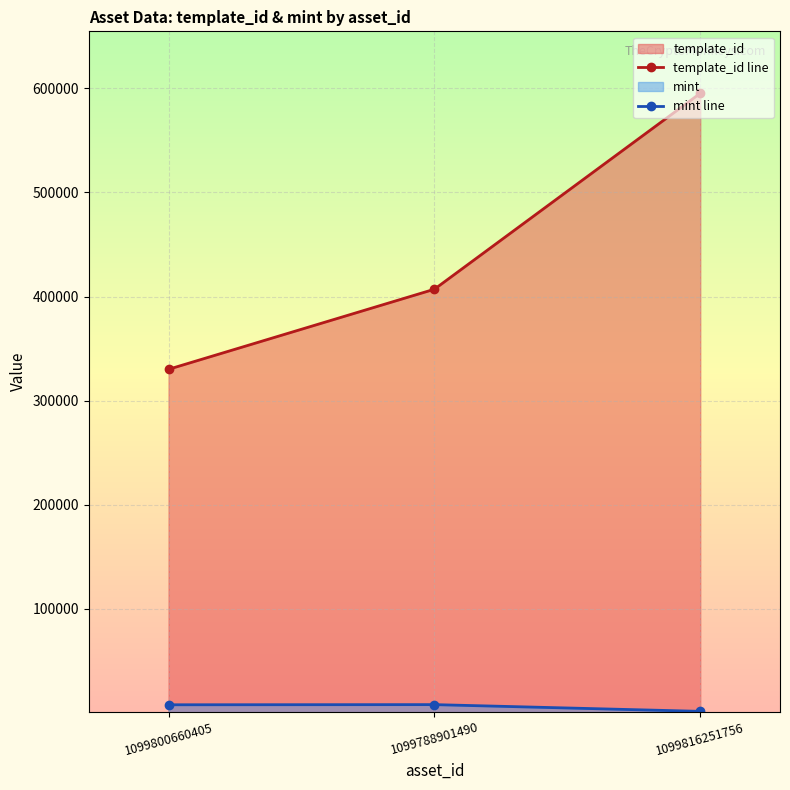

How many values in the template_id line series exceed 407032?

1